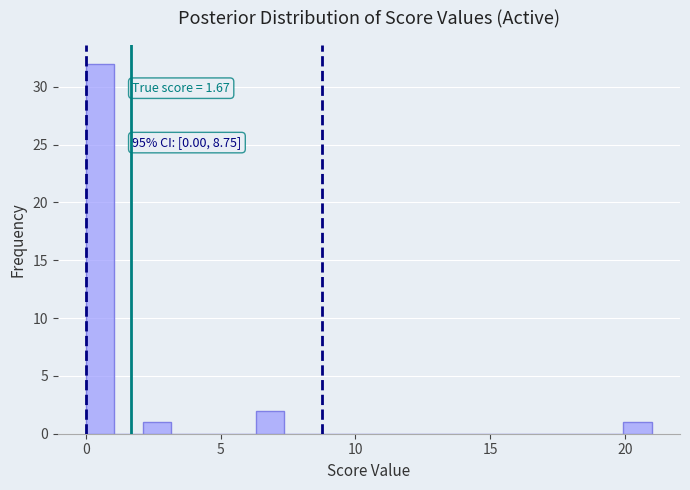

Around what value on the x-axis is the tallest bar? Give the approximate position of its centre, as read against the axis.

0.5